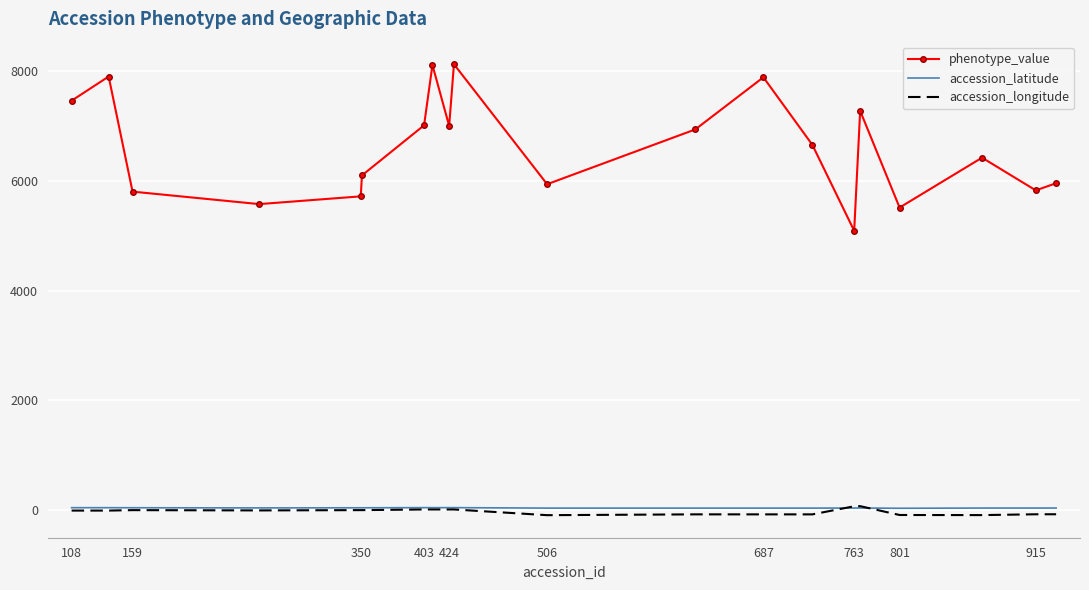

What is the average value of the accession_longitude series?

-20.1